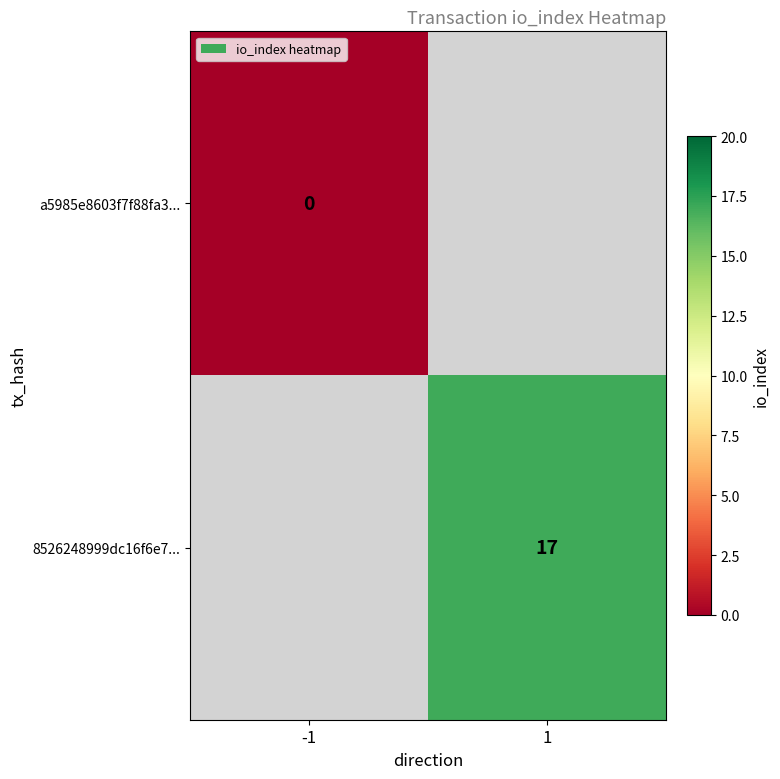

Is it true that 8526248999dc16f6e7... equals 17 at 1?

True